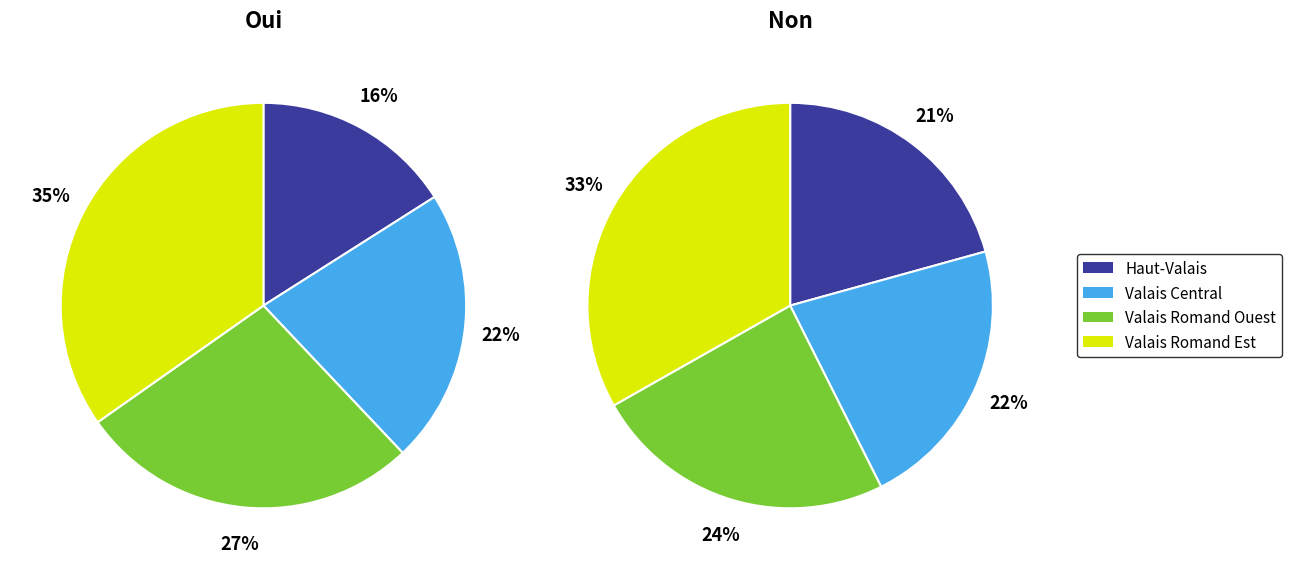

Does Leuk represent more than half of the total?

No